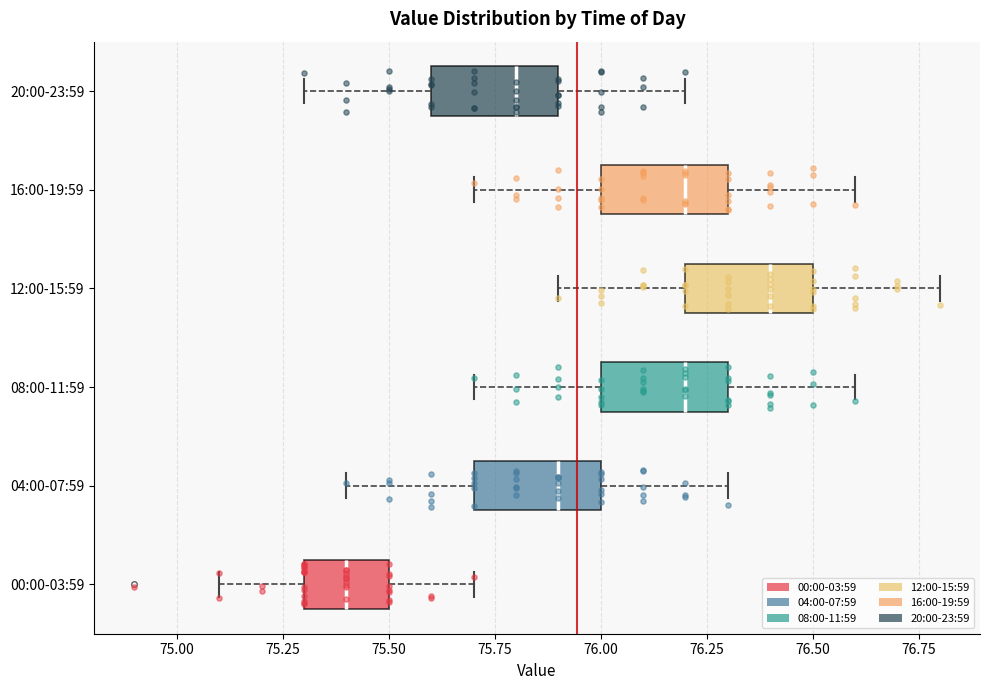

Reading bottom to top, read every box against the x-axis: the position of its median line, the range the box covers, and the ends of its whiskers. The values are not printed on the chart, so give them approximately, as read against the axis.

00:00-03:59: median 75.4, box 75.3 to 75.5, whiskers 75.1 to 75.7
04:00-07:59: median 75.9, box 75.7 to 76.0, whiskers 75.4 to 76.3
08:00-11:59: median 76.2, box 76.0 to 76.3, whiskers 75.7 to 76.6
12:00-15:59: median 76.4, box 76.2 to 76.5, whiskers 75.9 to 76.8
16:00-19:59: median 76.2, box 76.0 to 76.3, whiskers 75.7 to 76.6
20:00-23:59: median 75.8, box 75.6 to 75.9, whiskers 75.3 to 76.2